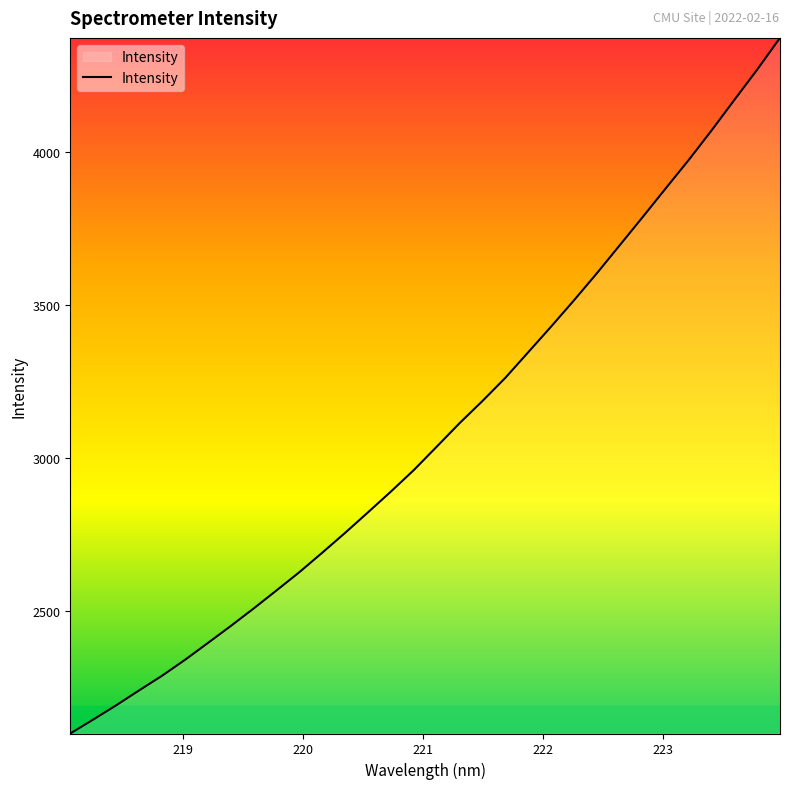

What is the minimum value shown in the chart?

2098.5